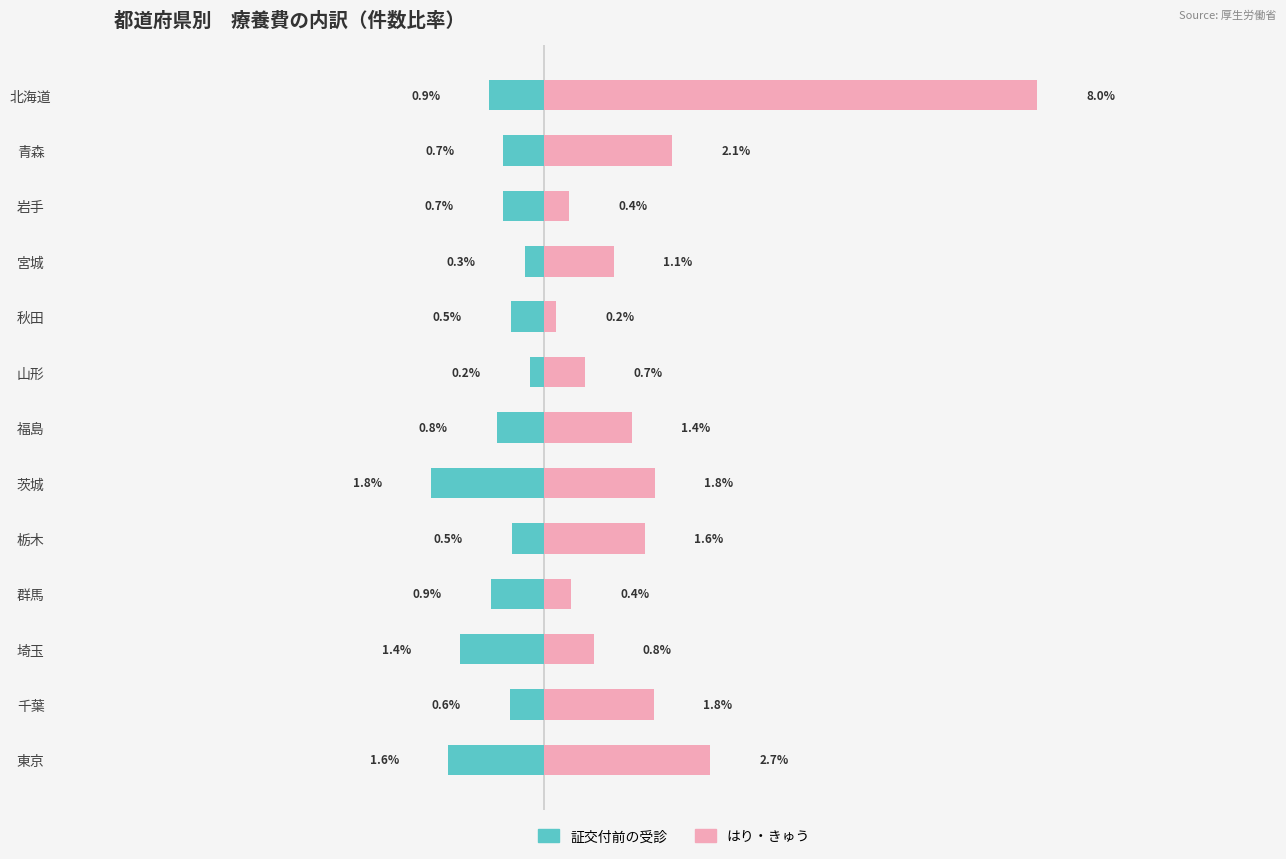

Is the value of はり・きゅう at 栃木 greater than the value of 証交付前の受診 at 岩手?

Yes